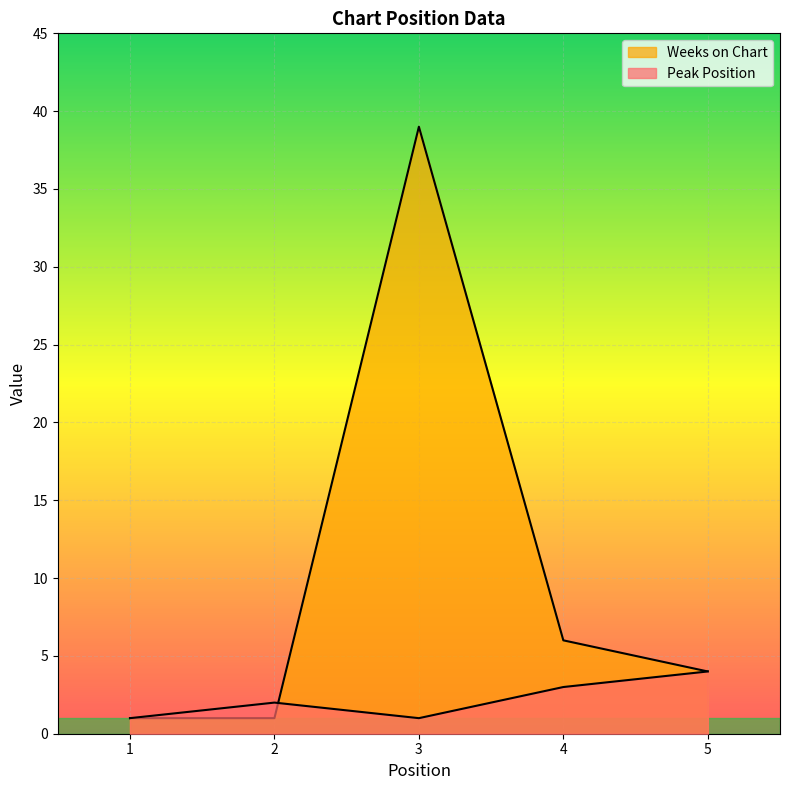

Is the value of Weeks on Chart at 1 greater than the value of Peak Position at 2?

No